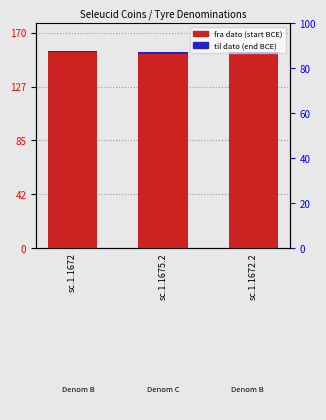

Reading left to right, extract all data points from this chart.

fra dato: sc.1.1672=155	sc.1.1675.2=154	sc.1.1672.2=154
til dato: sc.1.1672=1	sc.1.1675.2=1	sc.1.1672.2=1